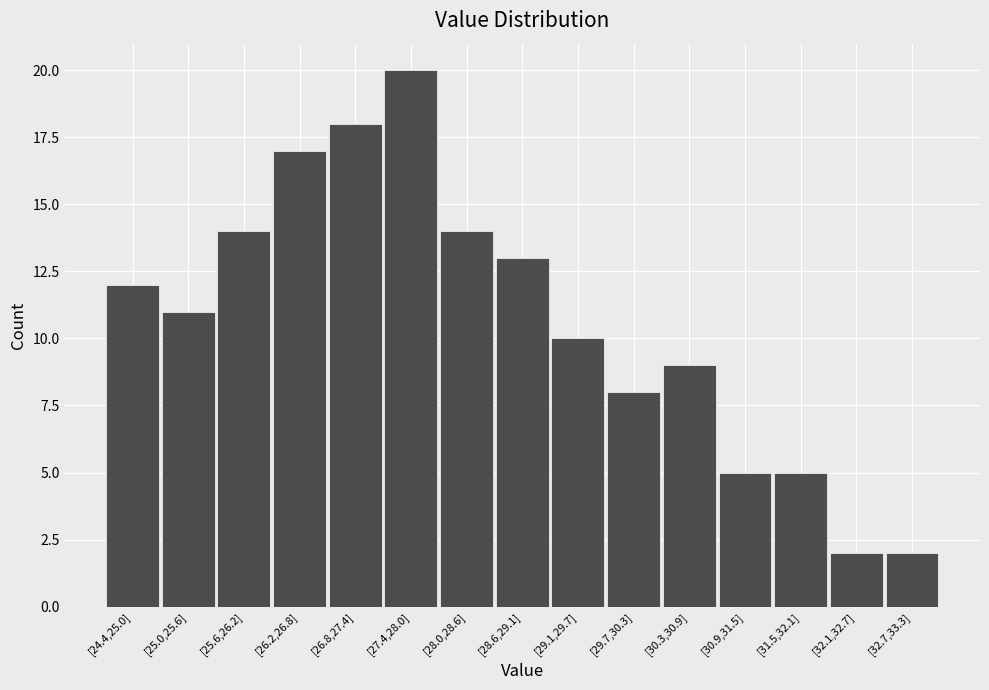

Reading left to right, what are all the values shown in this chart?

[24.4,25.0]=12	[25.0,25.6]=11	[25.6,26.2]=14	[26.2,26.8]=17	[26.8,27.4]=18	[27.4,28.0]=20	[28.0,28.6]=14	[28.6,29.1]=13	[29.1,29.7]=10	[29.7,30.3]=8	[30.3,30.9]=9	[30.9,31.5]=5	[31.5,32.1]=5	[32.1,32.7]=2	[32.7,33.3]=2